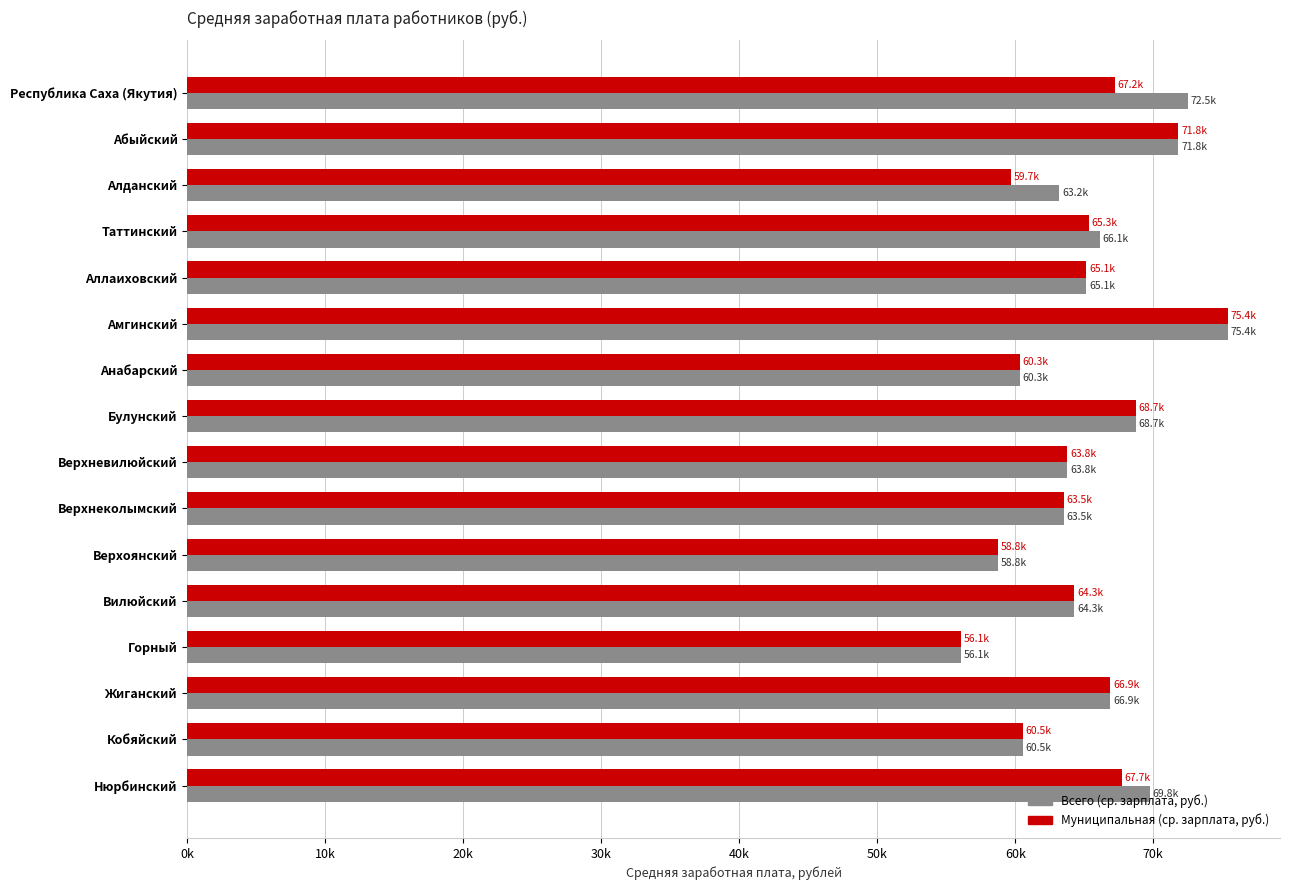

Which series has the widest spread of values?

Всего (ср. зарплата, руб.)